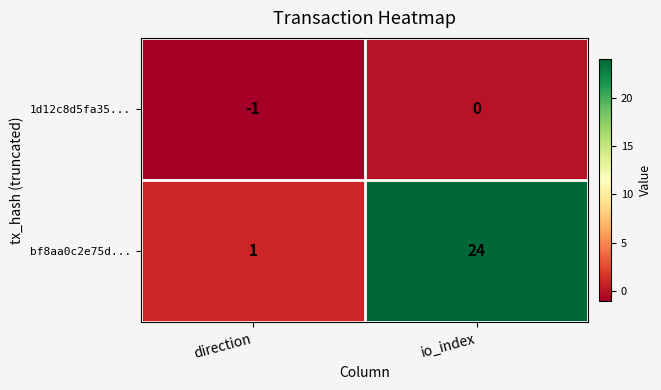

At direction, list the series in order from smallest to largest.

1d12c8d5fa35..., bf8aa0c2e75d...